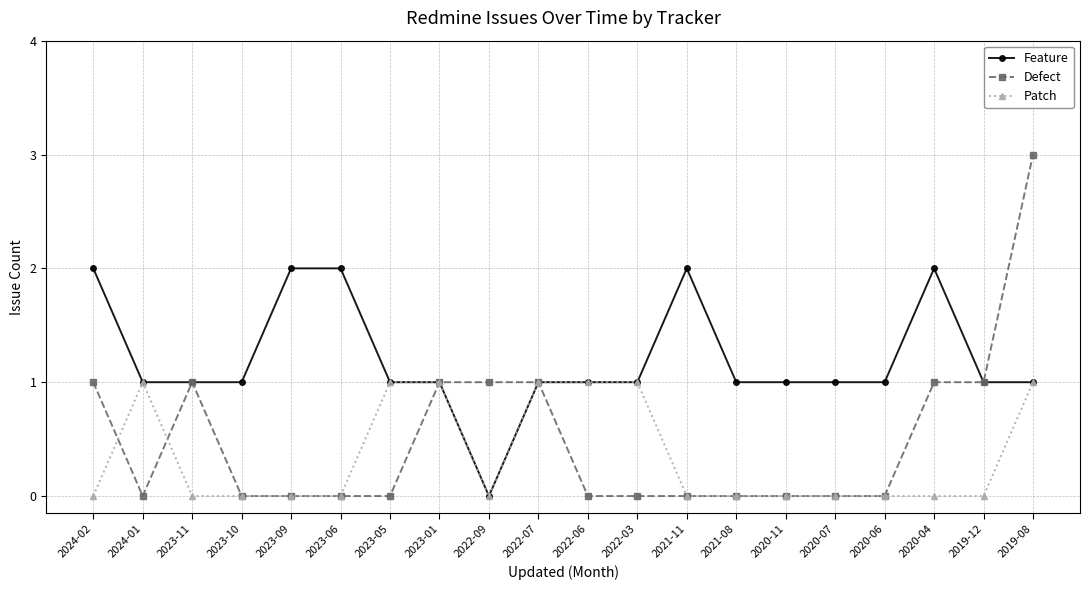

True or false: Patch and Defect intersect in this chart.

True